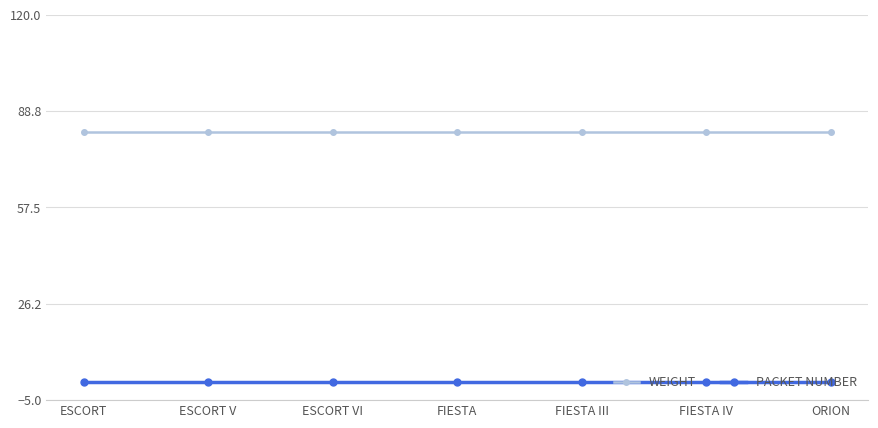

How many data points does each series have?

7